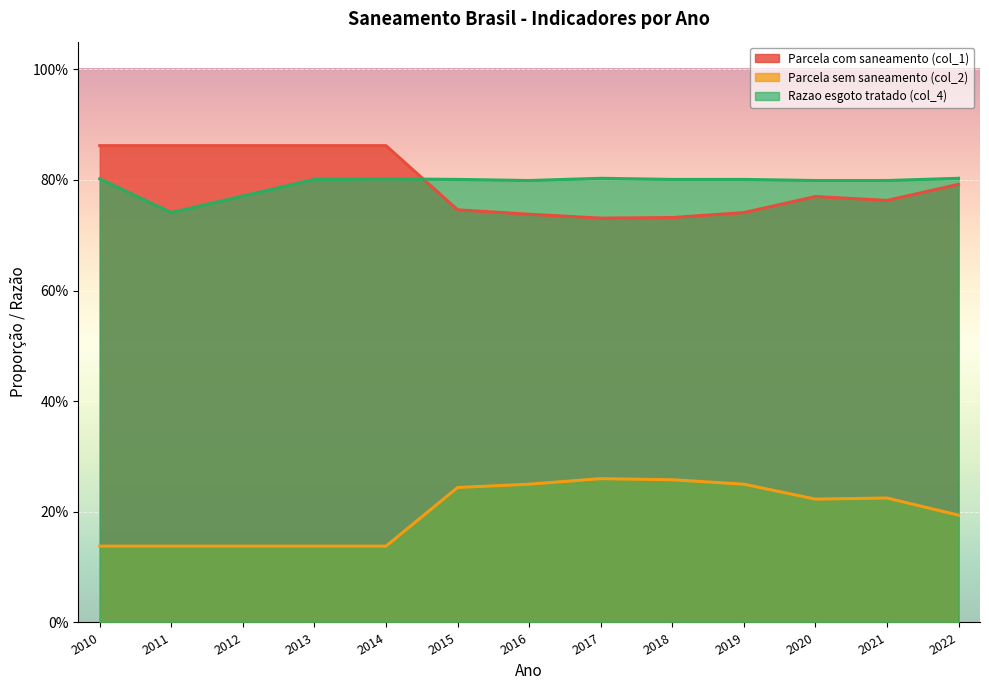

At 2017, list the series in order from largest to smallest.

Razao esgoto tratado (col_4), Parcela com saneamento (col_1), Parcela sem saneamento (col_2)